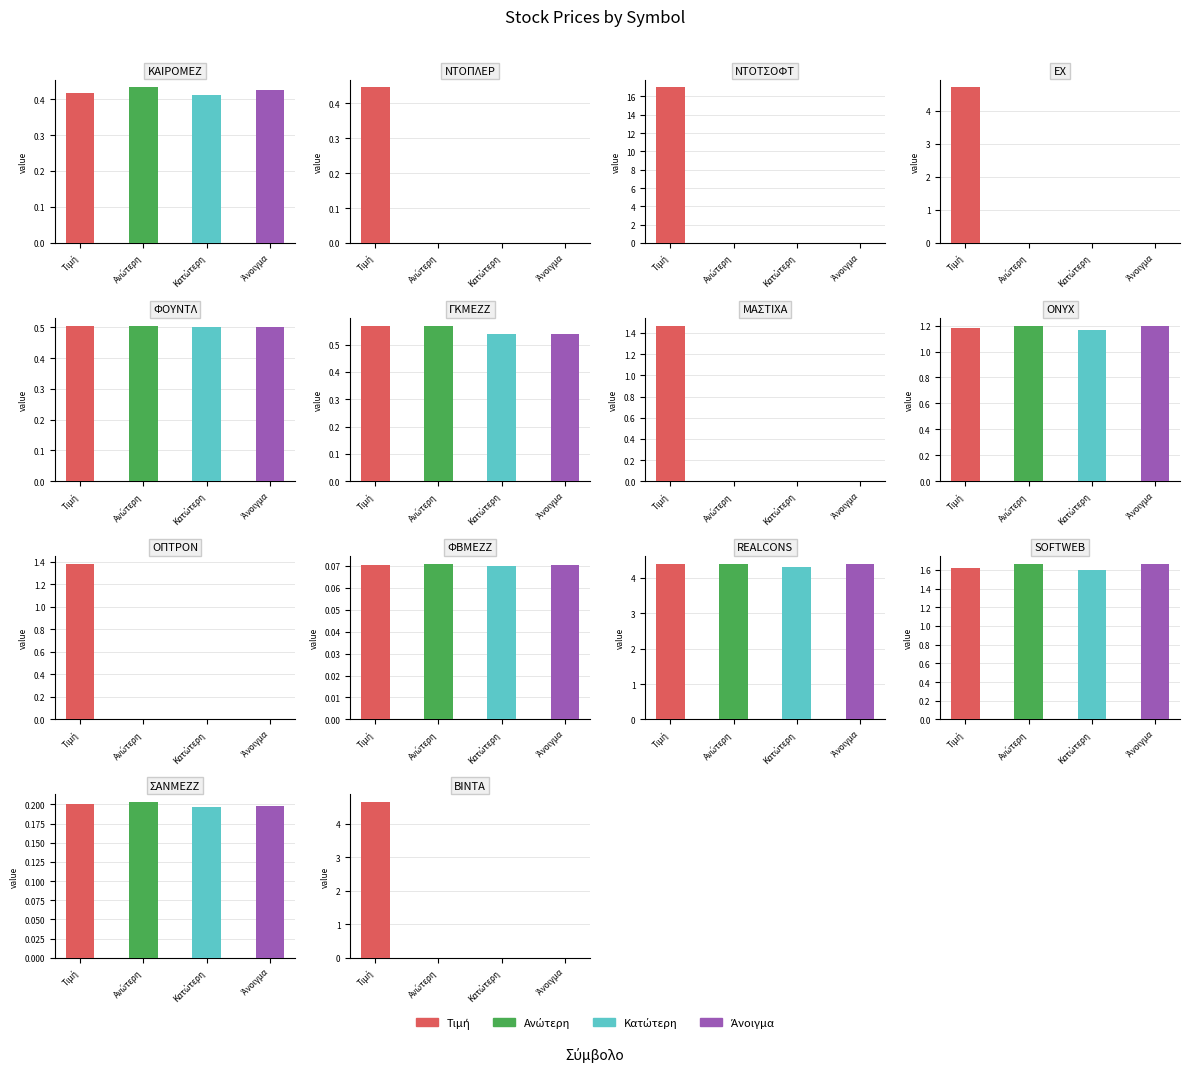

Is it true that Ανώτερη equals 0.1 at ΦΒΜΕΖΖ?

False